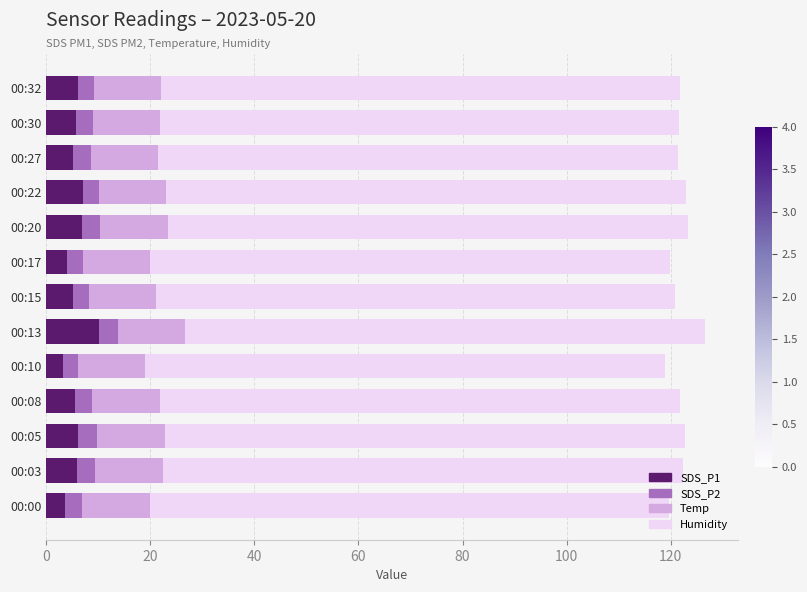

What is the sum of the SDS_P1 values at 00:20 and 00:08?

12.4